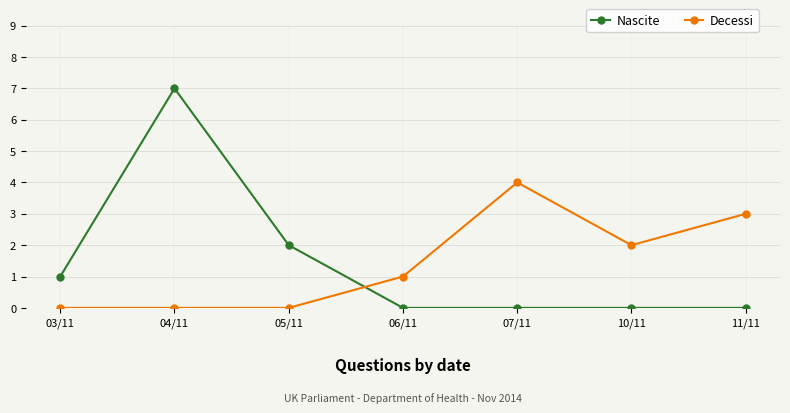

What is the greatest value displayed?

7